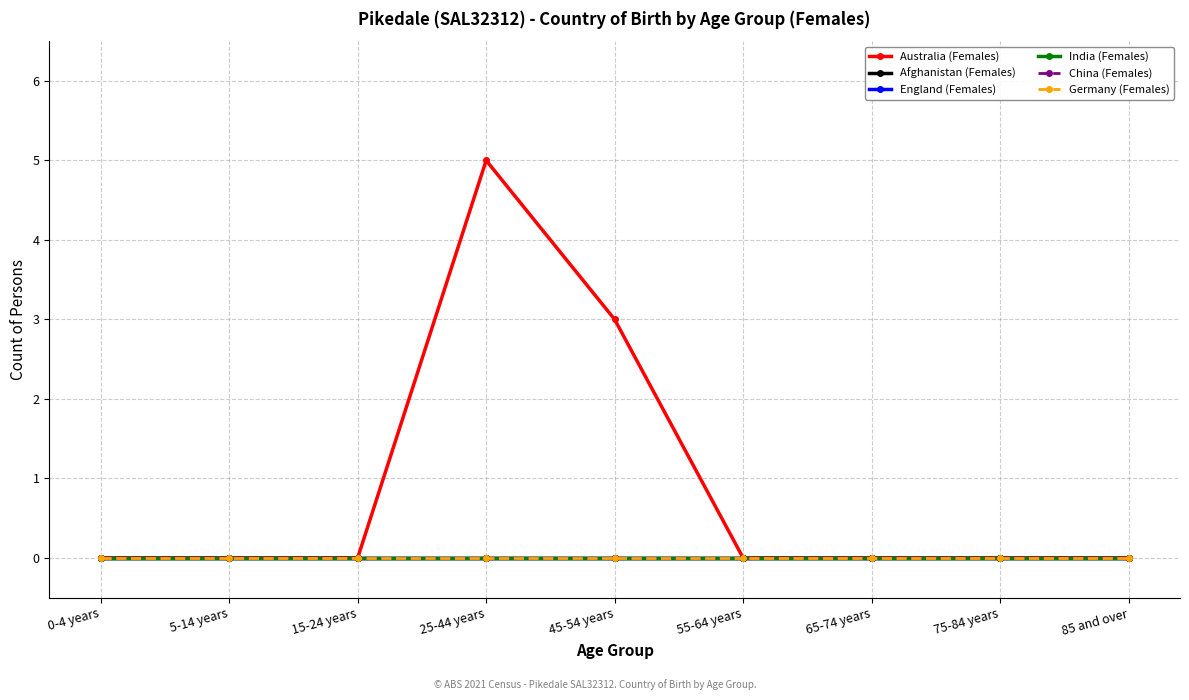

True or false: Germany (Females) and England (Females) intersect in this chart.

False